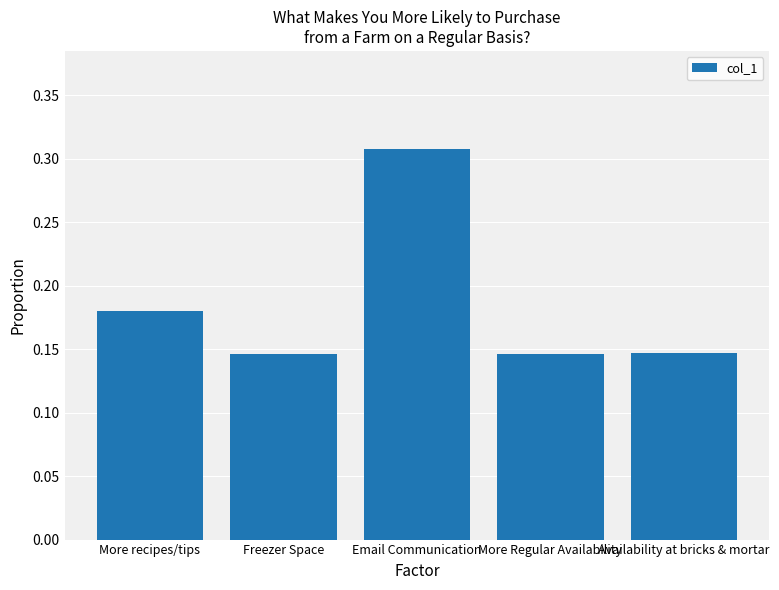

How many bars are there in total?

5